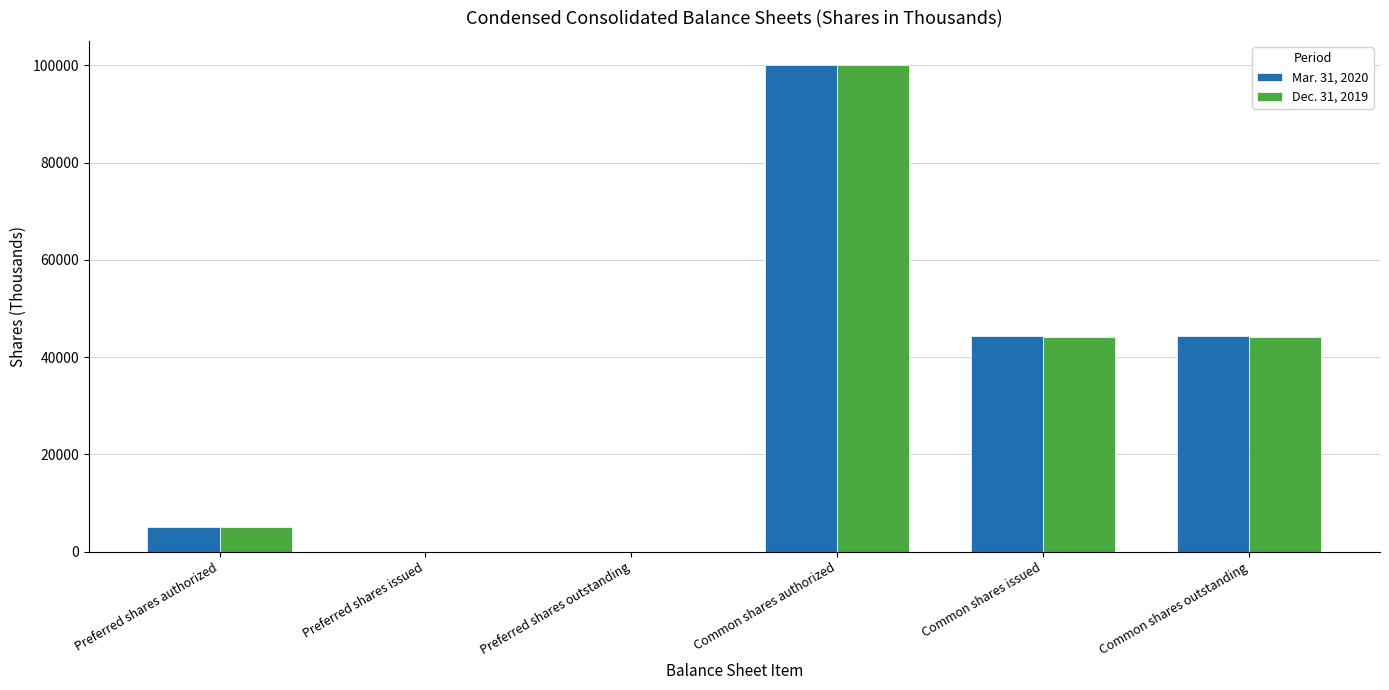

What is the total value across all series at Common shares authorized?

200000